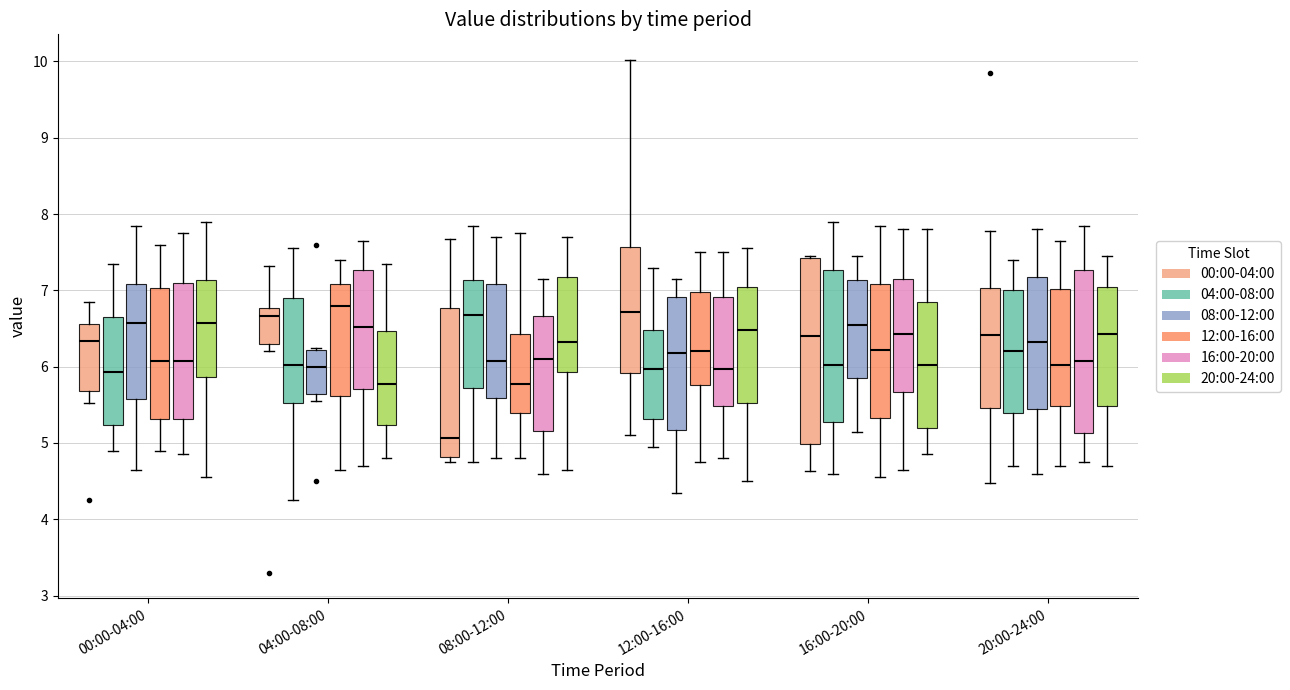

Which box has the lowest median line?

08:00-12:00 (00:00-04:00)